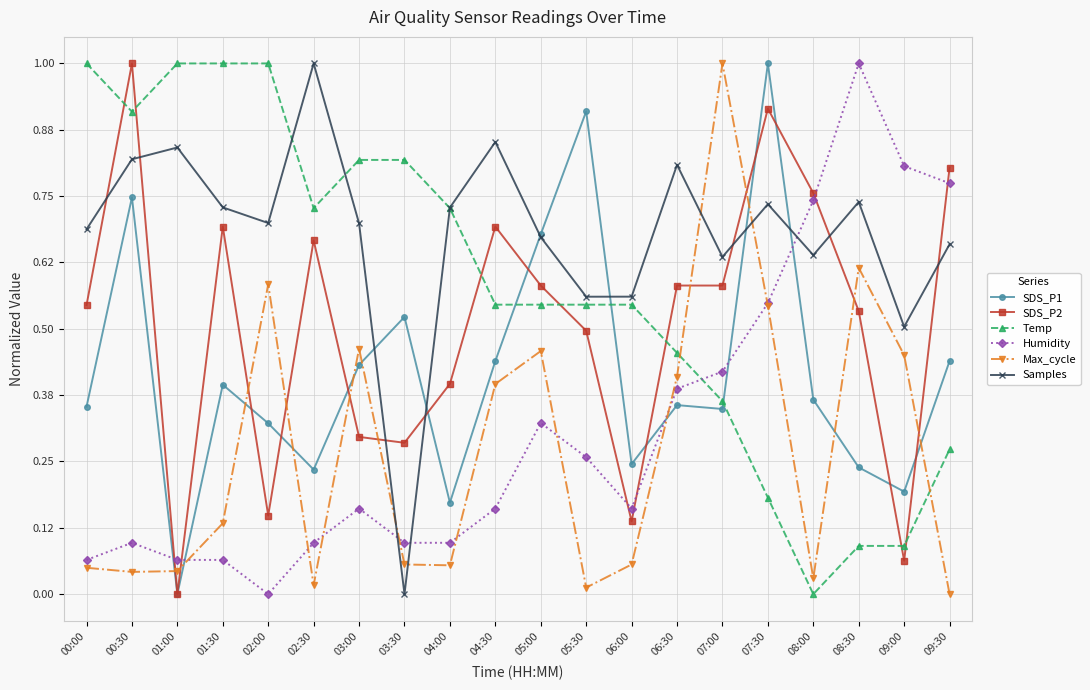

What is the total value across all series at 04:30?

3.1